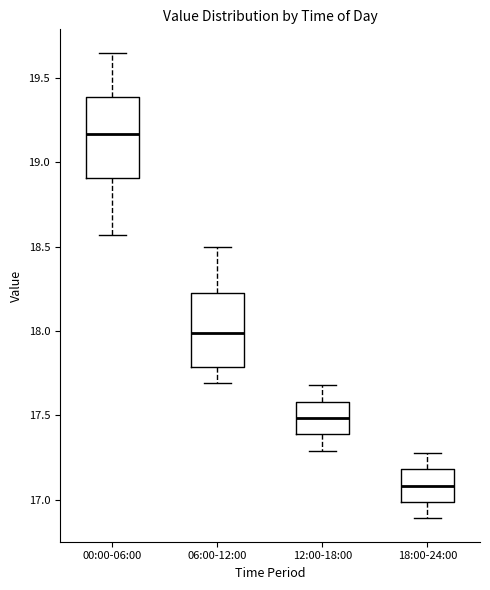

Where does the lower whisker of the box for 00:00-06:00 end on the y-axis? The values are not printed on the chart, so give them approximately, as read against the axis.

18.55